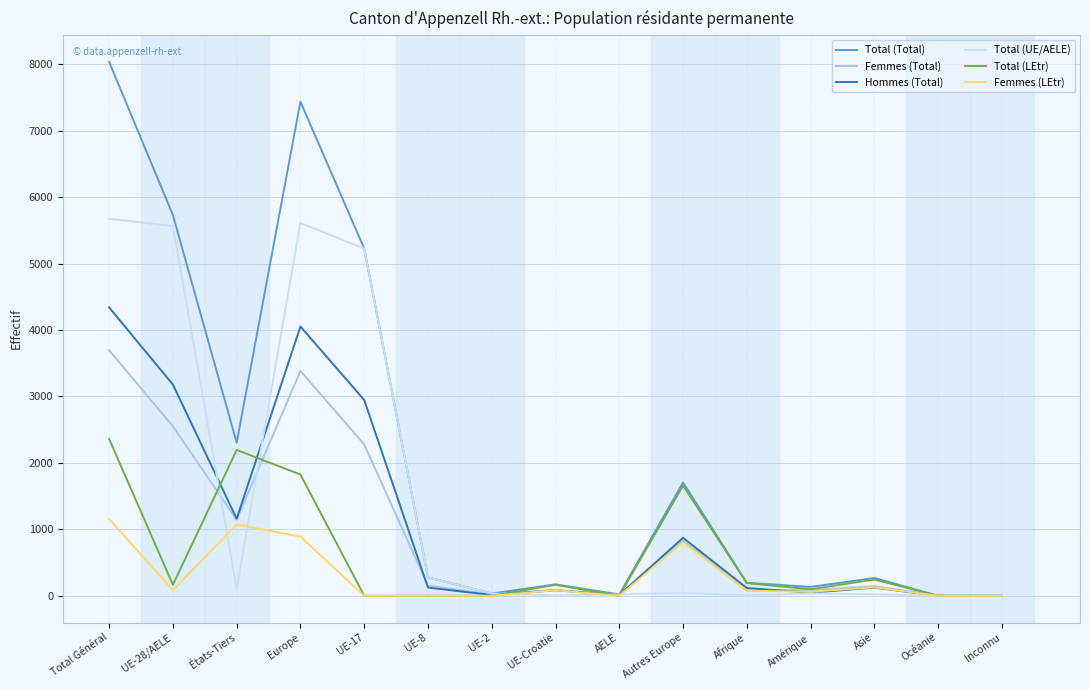

Between Total Général and Autres Europe, which series saw the biggest shift?

Total (Total)